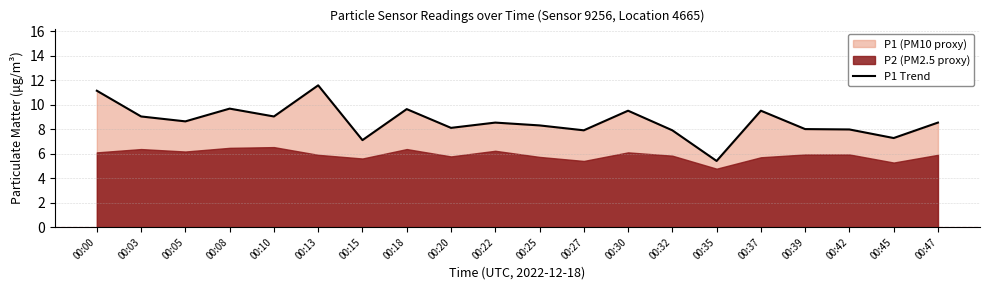

Is it true that the value at 00:45 is 4.1?

False